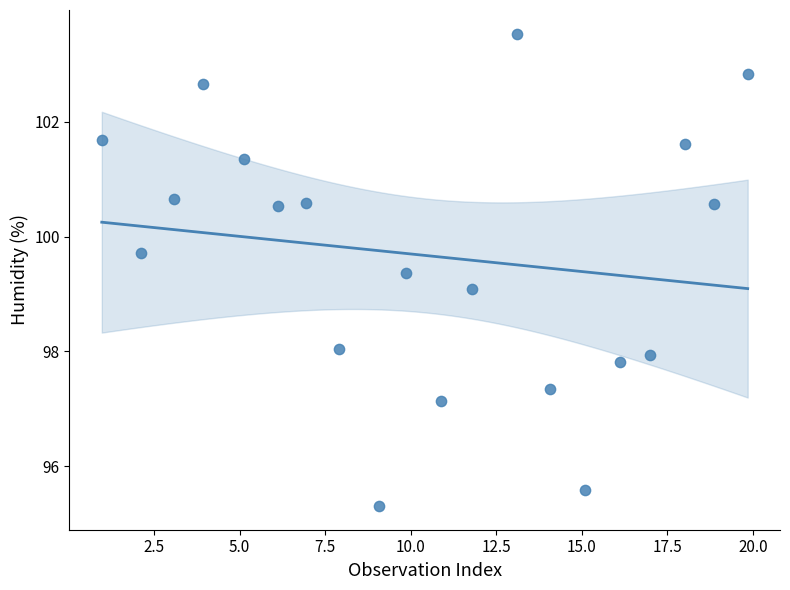

What is the range of Y values (max minus min)?

8.2